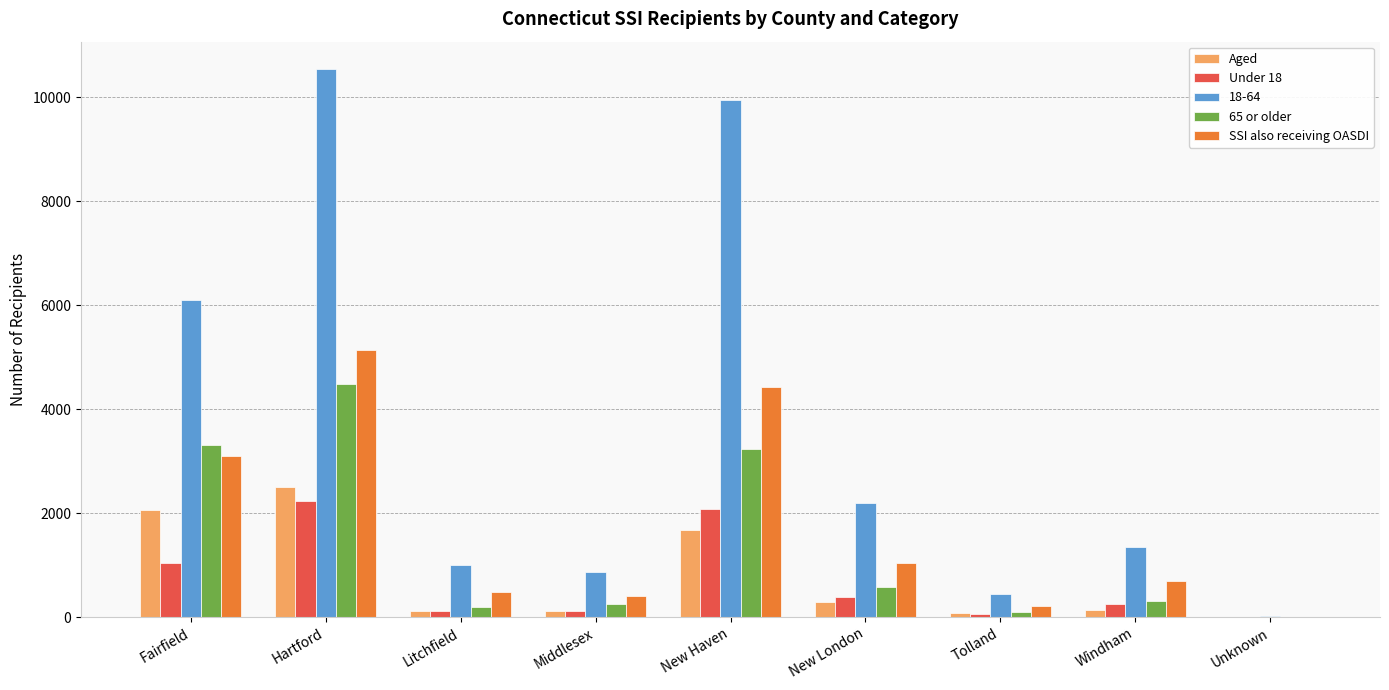

At which category does the chart reach its peak across all series?

Hartford